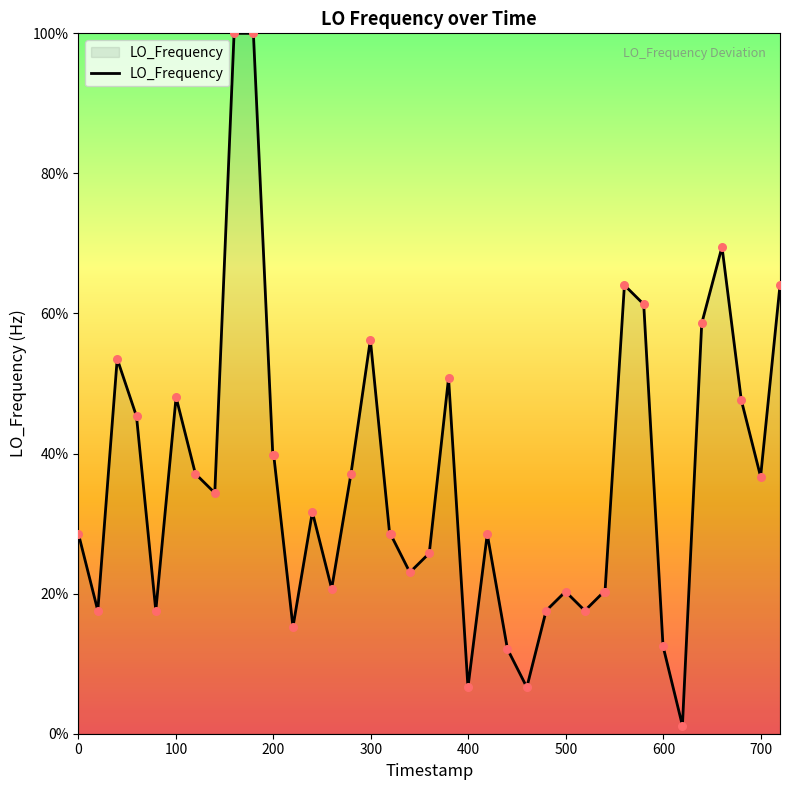

What is the maximum value shown in the chart?

100.0